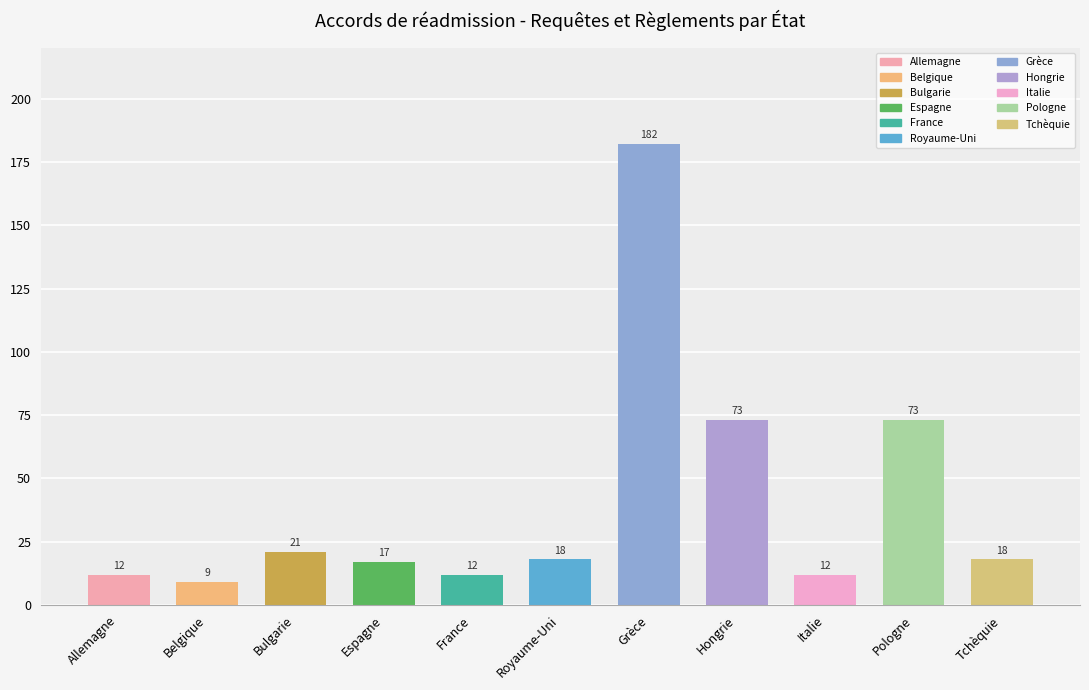

Is it true that Total règlements Out equals 23 at Tchèquie?

False